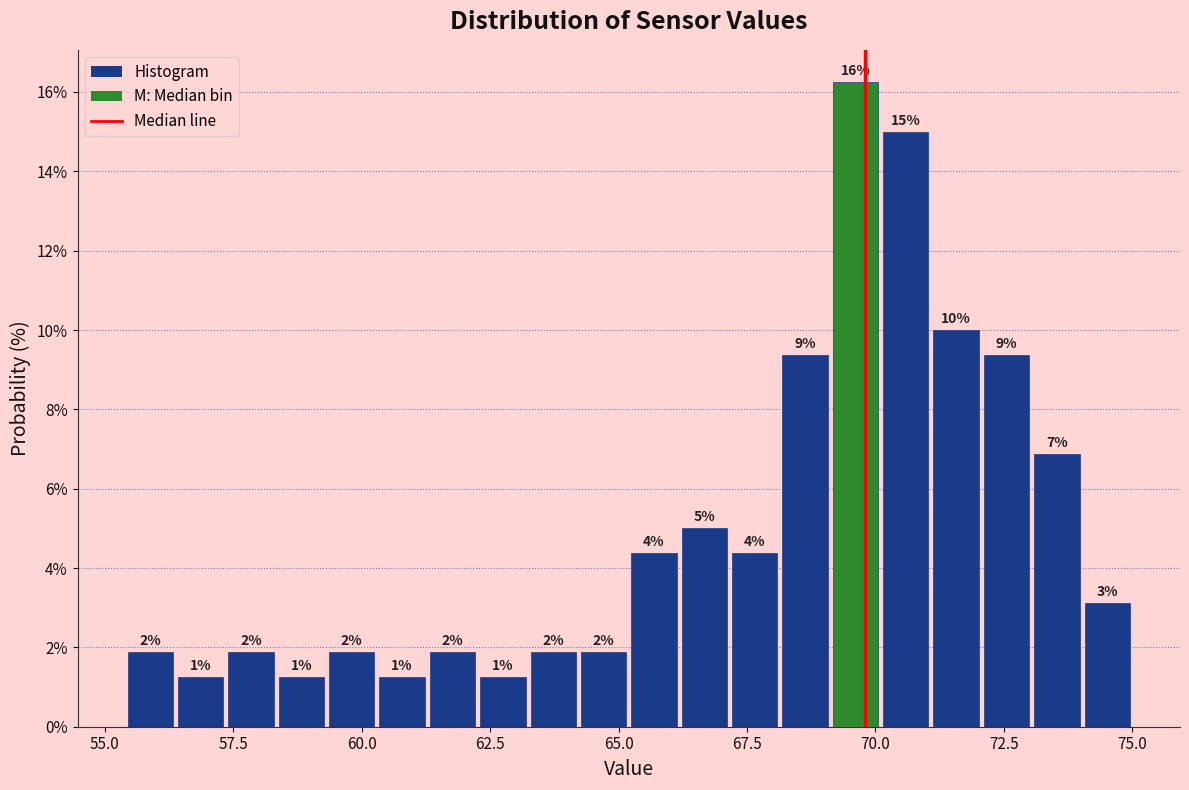

Around what value on the x-axis is the tallest bar? Give the approximate position of its centre, as read against the axis.

69.5